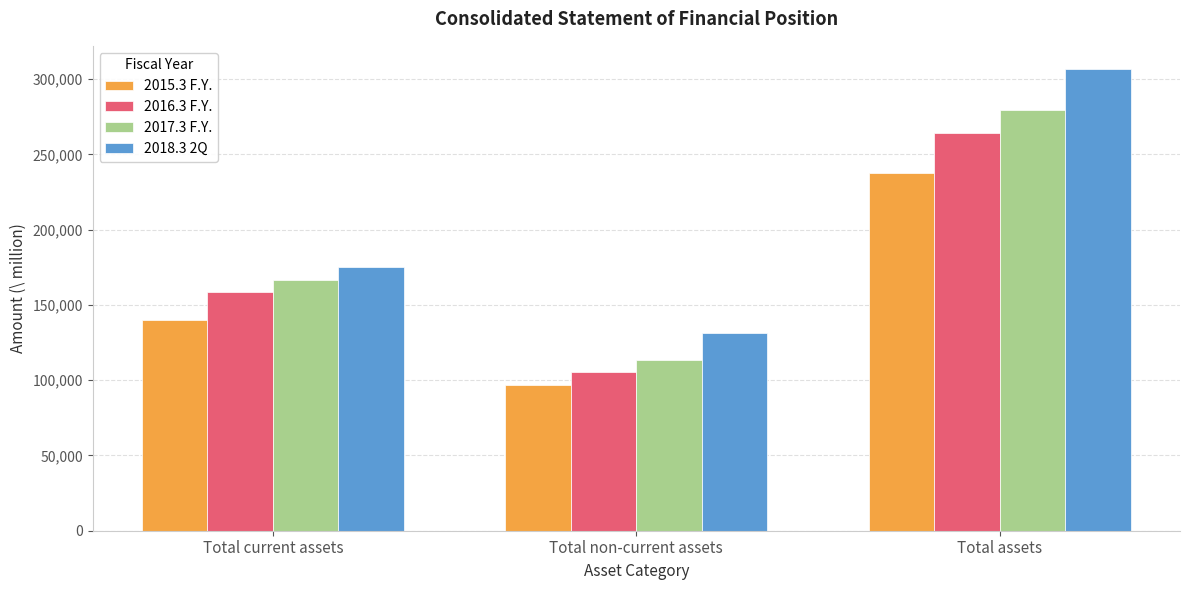

What is the average value of the 2018.3 2Q series?

204515